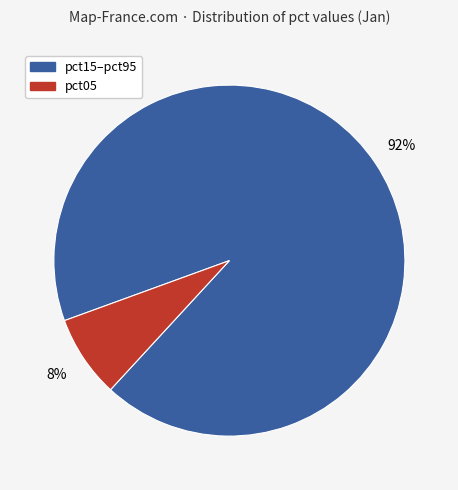

What percentage is the pct15–pct95 slice, to the nearest percent?

92%